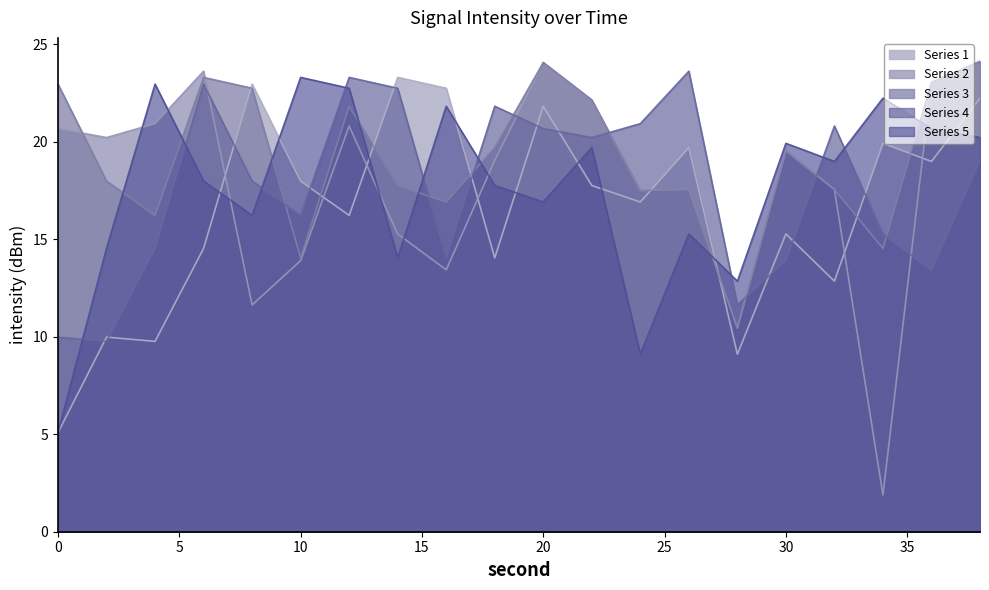

How many intersections are there between minute_0 and minute_3?

11